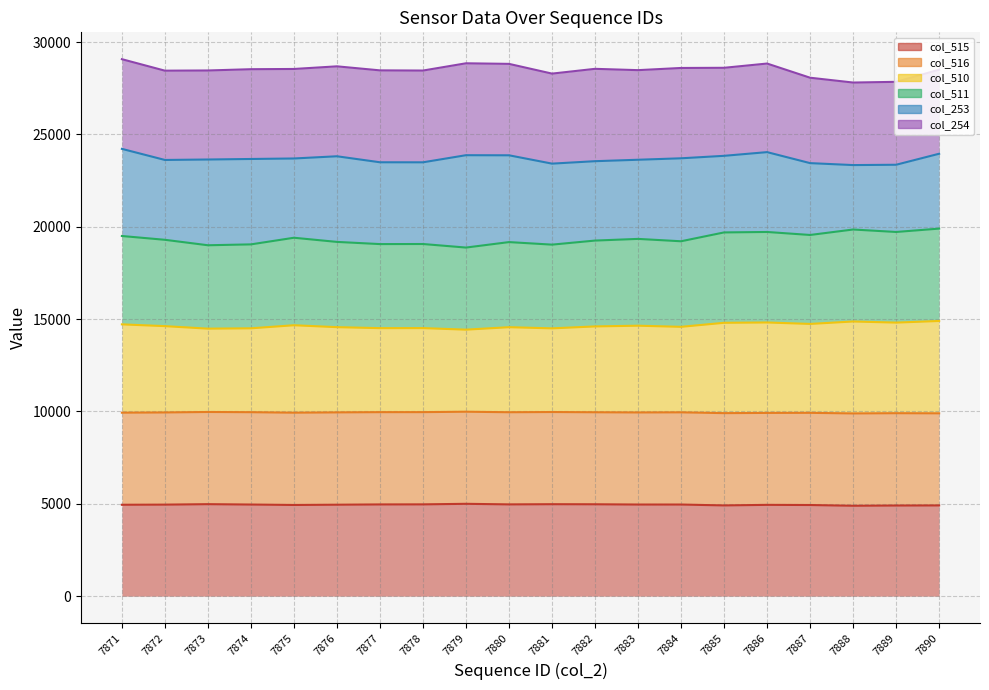

At how many categories does at least one series exceed 17051?

20